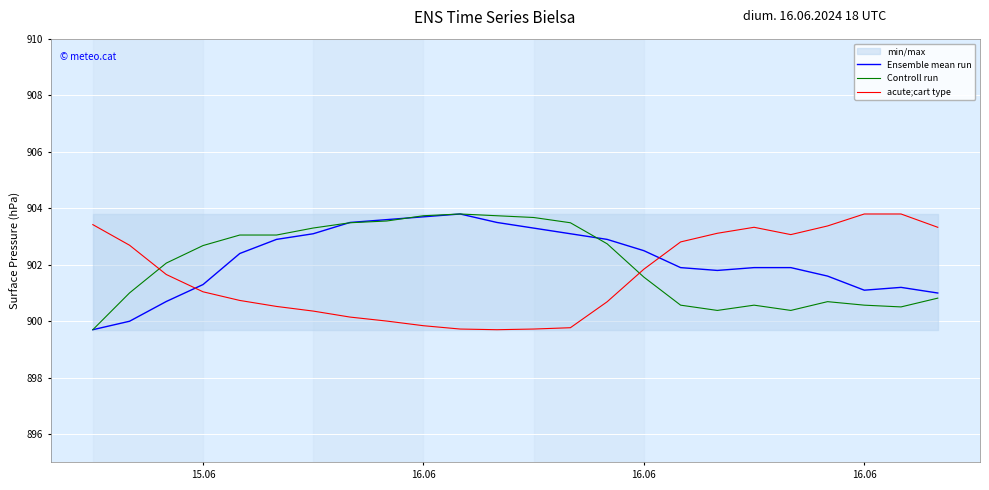

Which series has the largest total across all categories?

Ensemble mean run